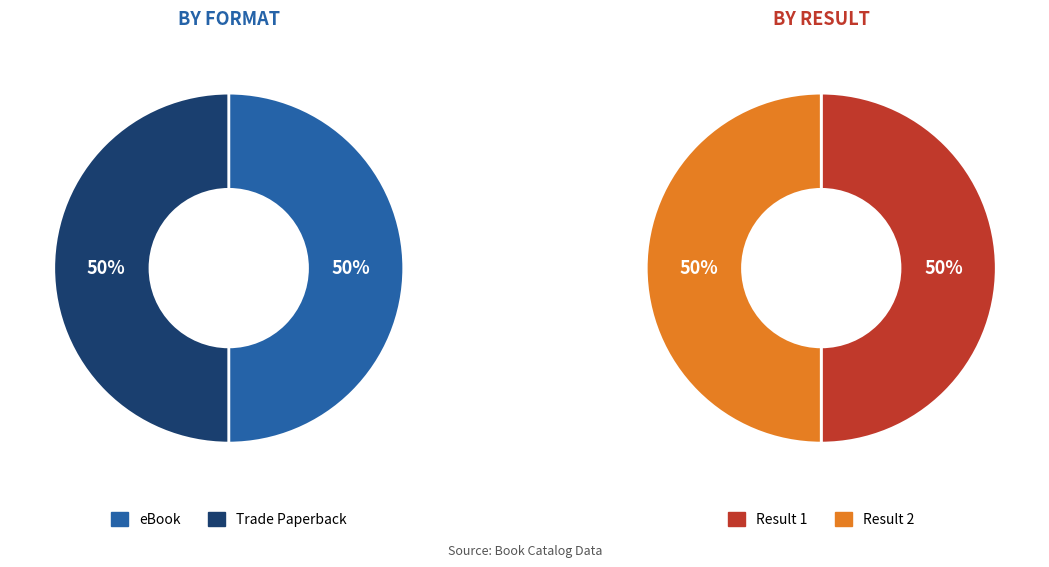

To the nearest percent, what is the average slice percentage?

50%